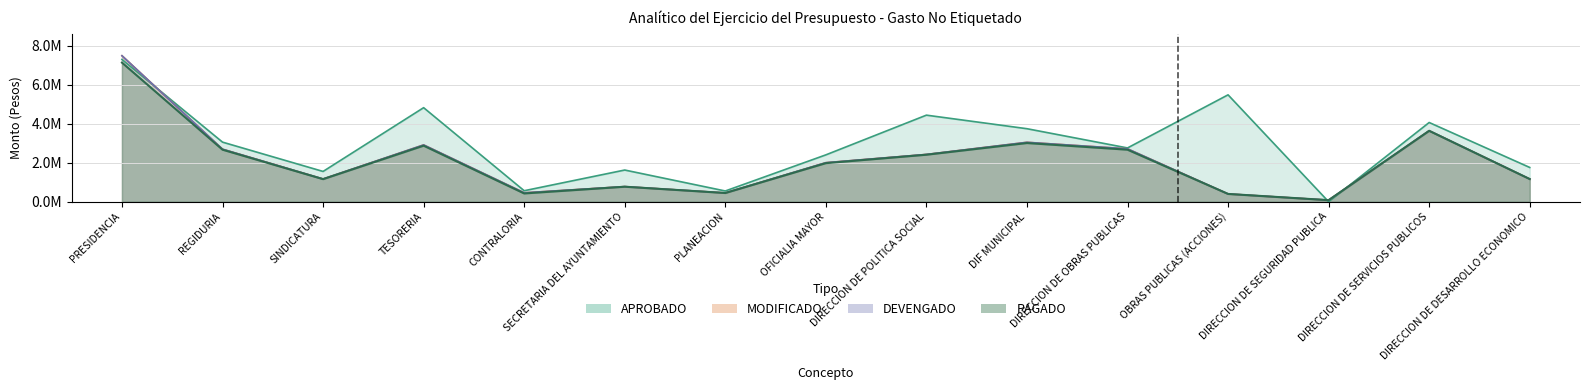

What is the approximate value of DEVENGADO at DIRECCION DE SEGURIDAD PUBLICA?

80748.3